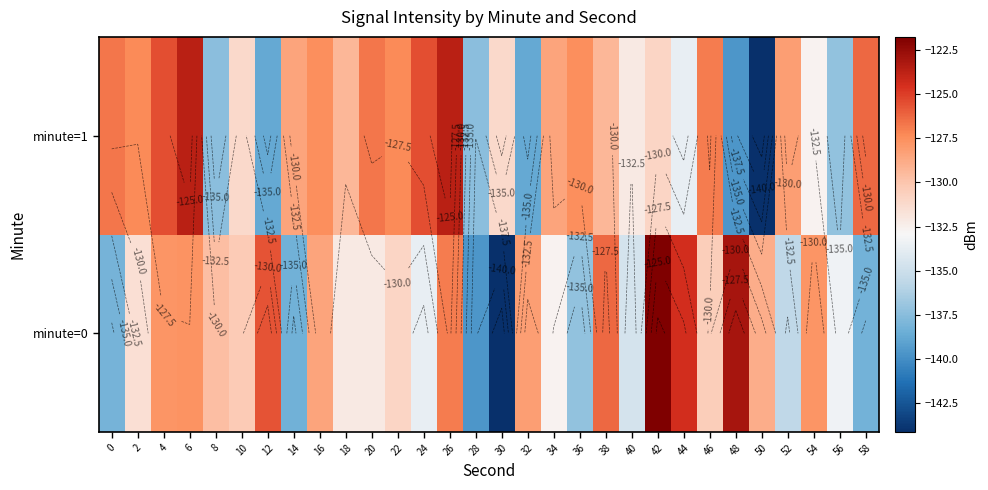

Where is minute=0 nearest to the value -132?

18